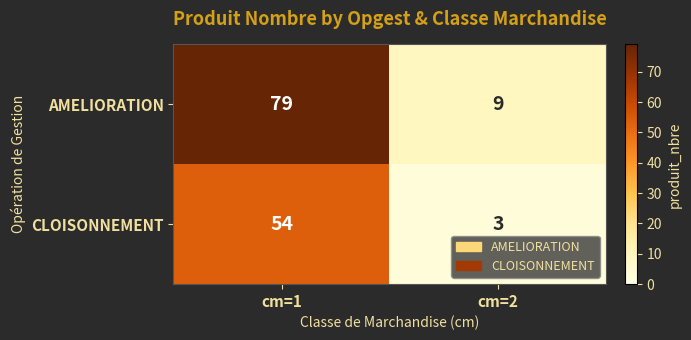

At how many categories does at least one series exceed 73?

1